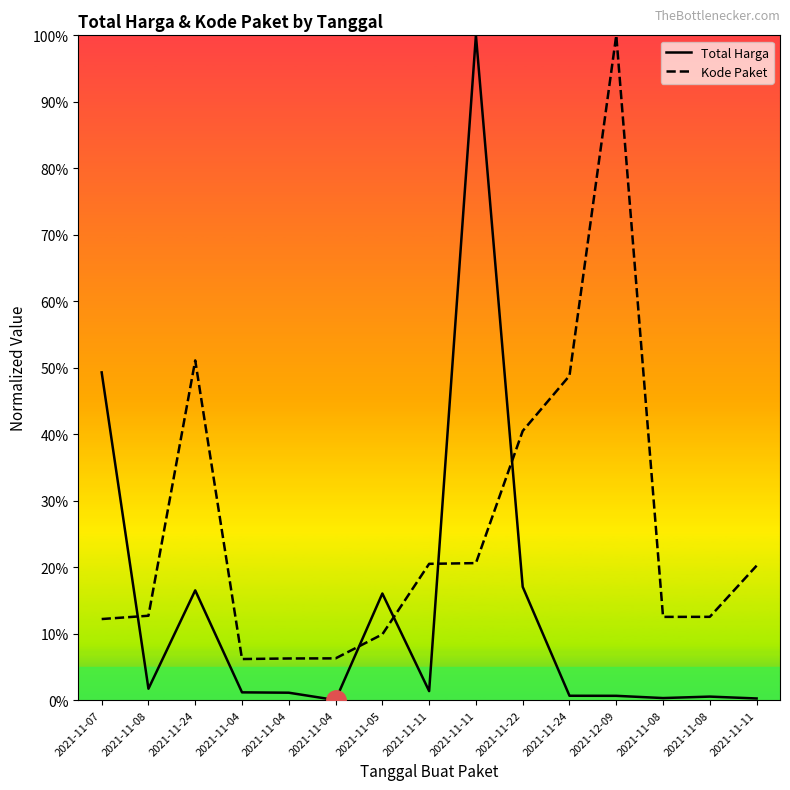

In Kode Paket, how many points are higher than both neighbors (excluding endpoints)?

2